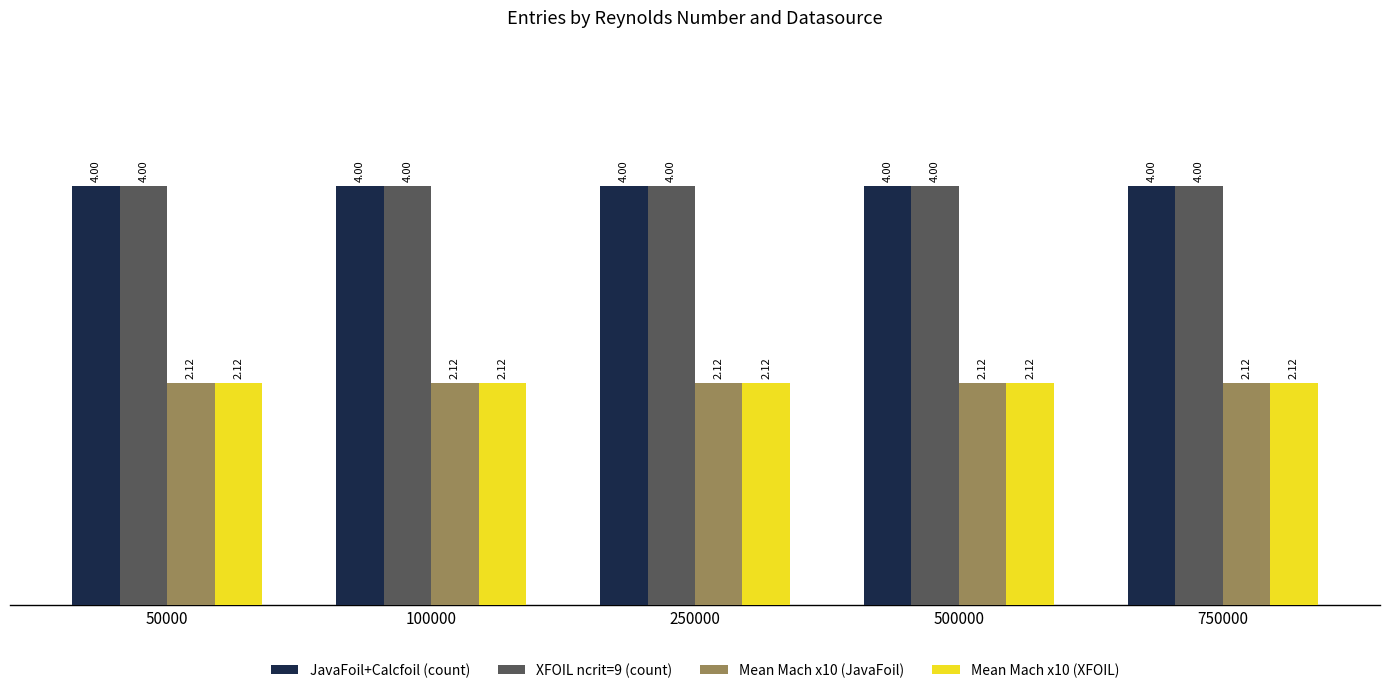

What is the spread (max minus min) of values at 250000?

1.9